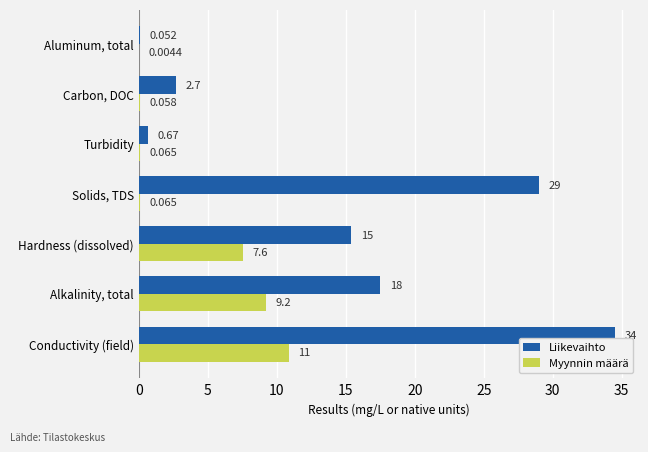

Which category has the highest value across all series?

Conductivity (field)